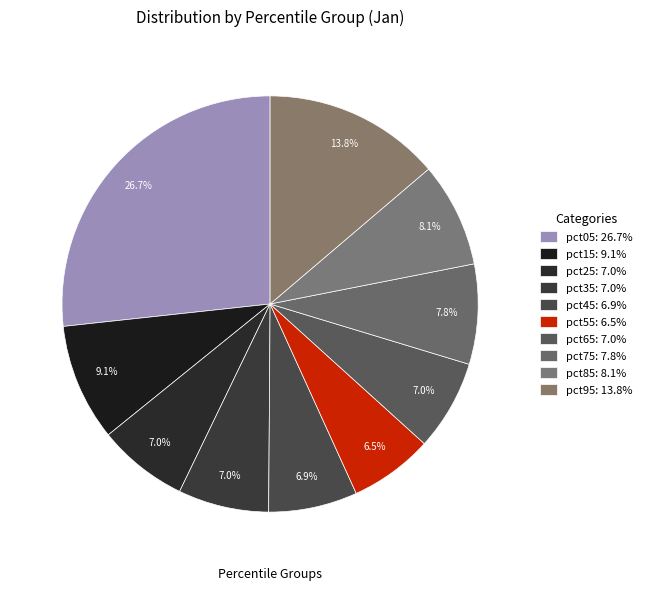

Count the number of slices in the pie.

10